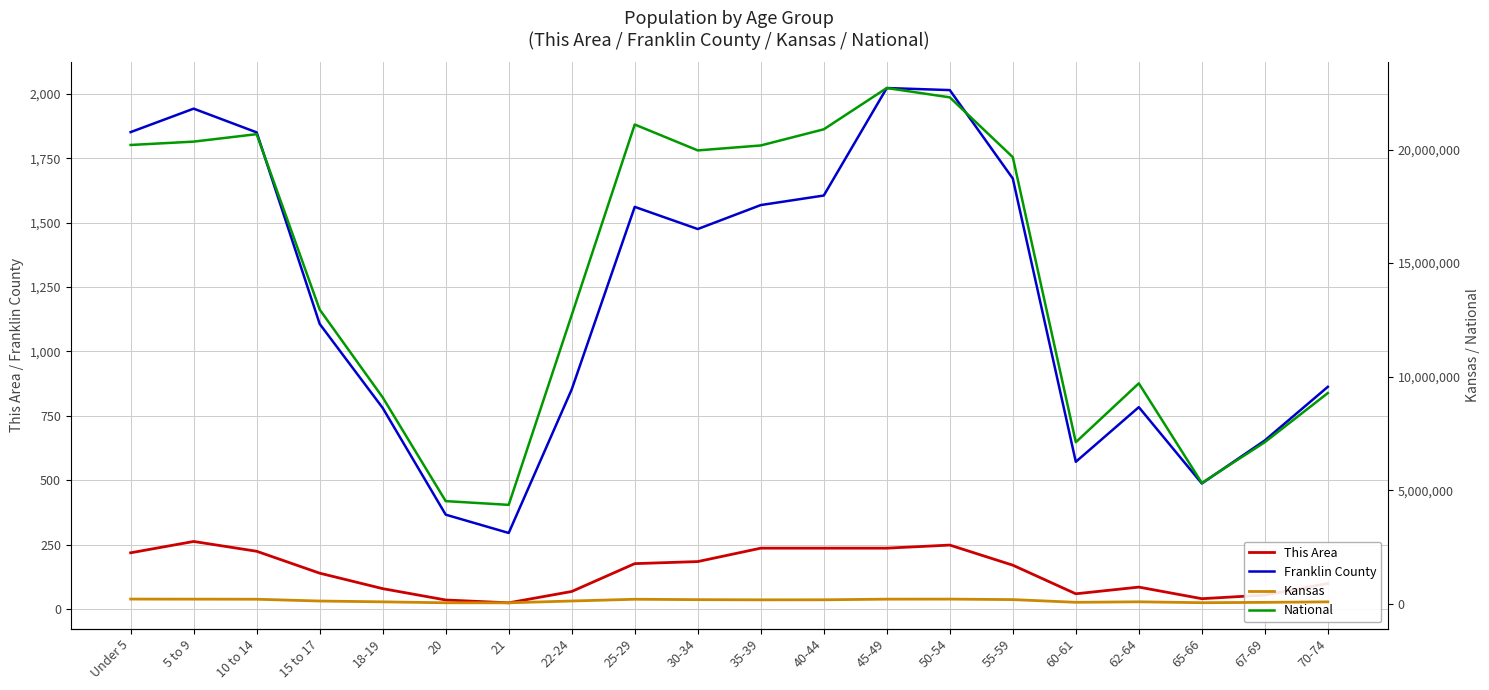

True or false: National and Franklin County intersect in this chart.

False